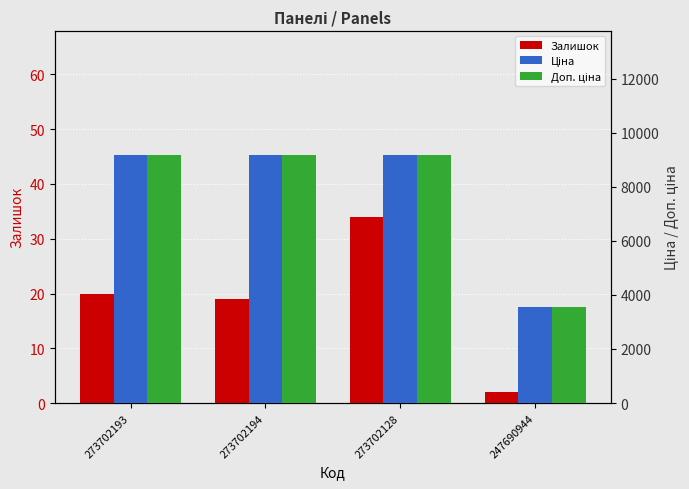

Where does the Доп. ціна series first go above 9185?

273702193